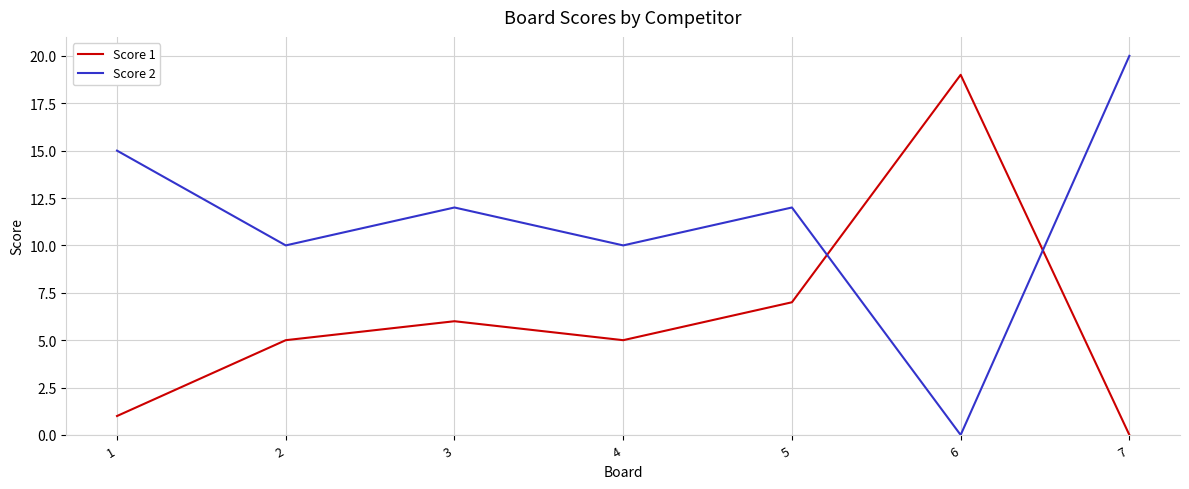

Is the value of Score 2 at 5 greater than the value of Score 1 at 4?

Yes